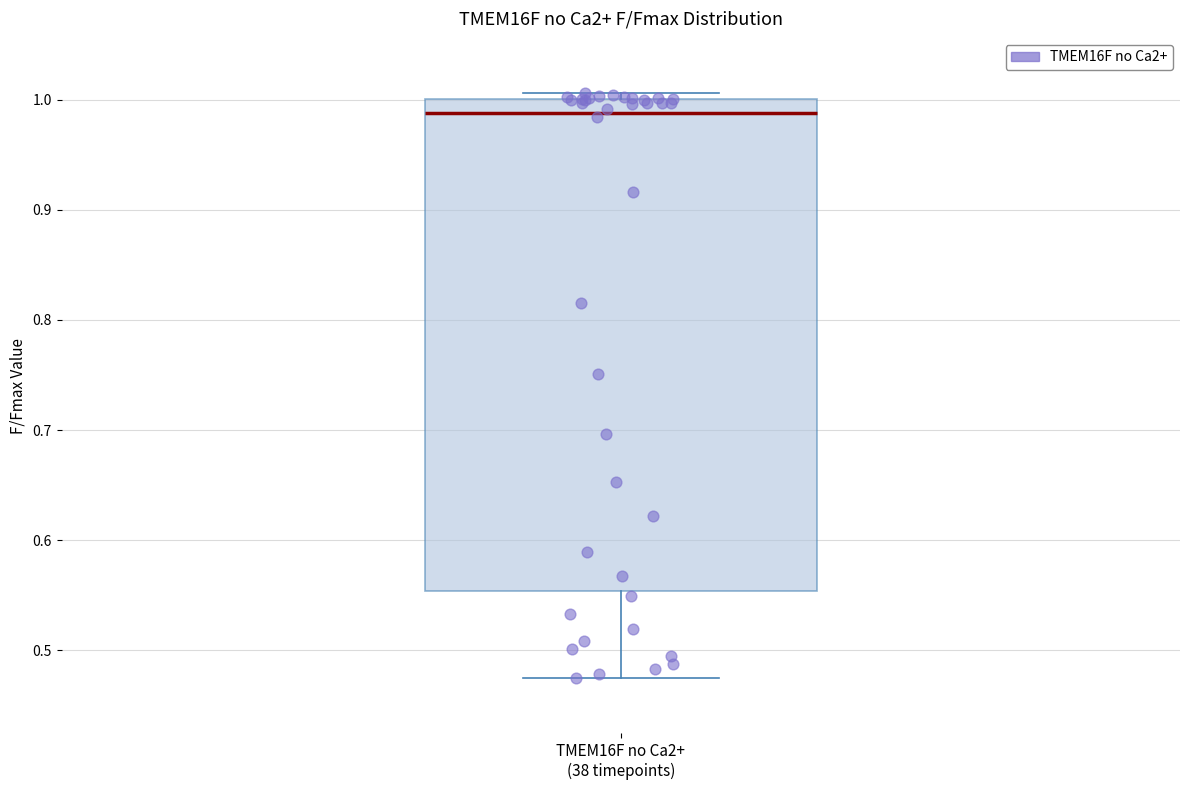

Transcribe this box plot: give where the median line is, the range the box spans, and where the two whiskers end, as read against the y-axis. The values are not printed on the chart, so give them approximately, as read against the axis.

median 0.99, box 0.55 to 1.00, whiskers 0.47 to 1.01